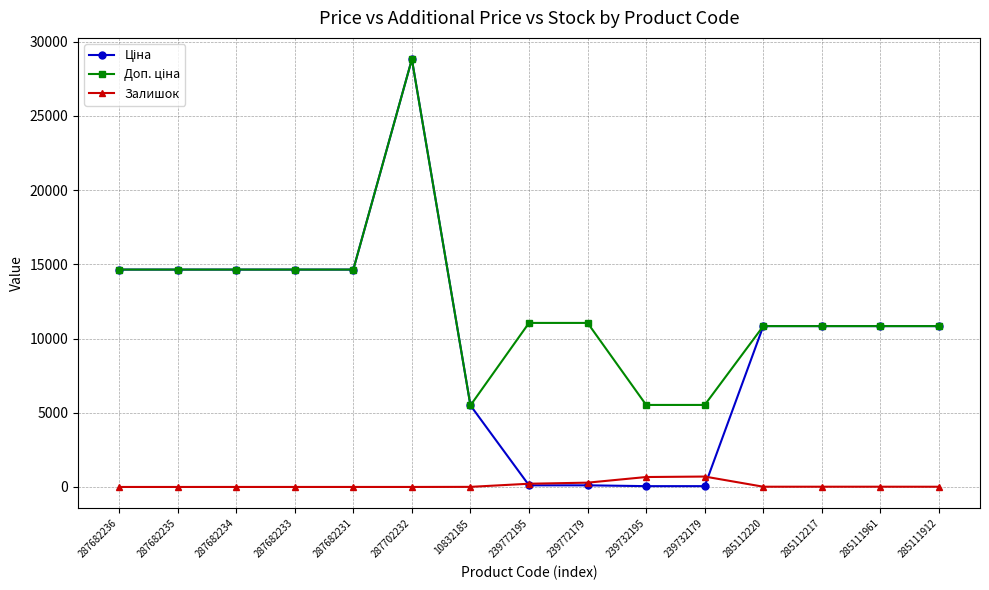

At which category is the sum across all series the highest?

287702232